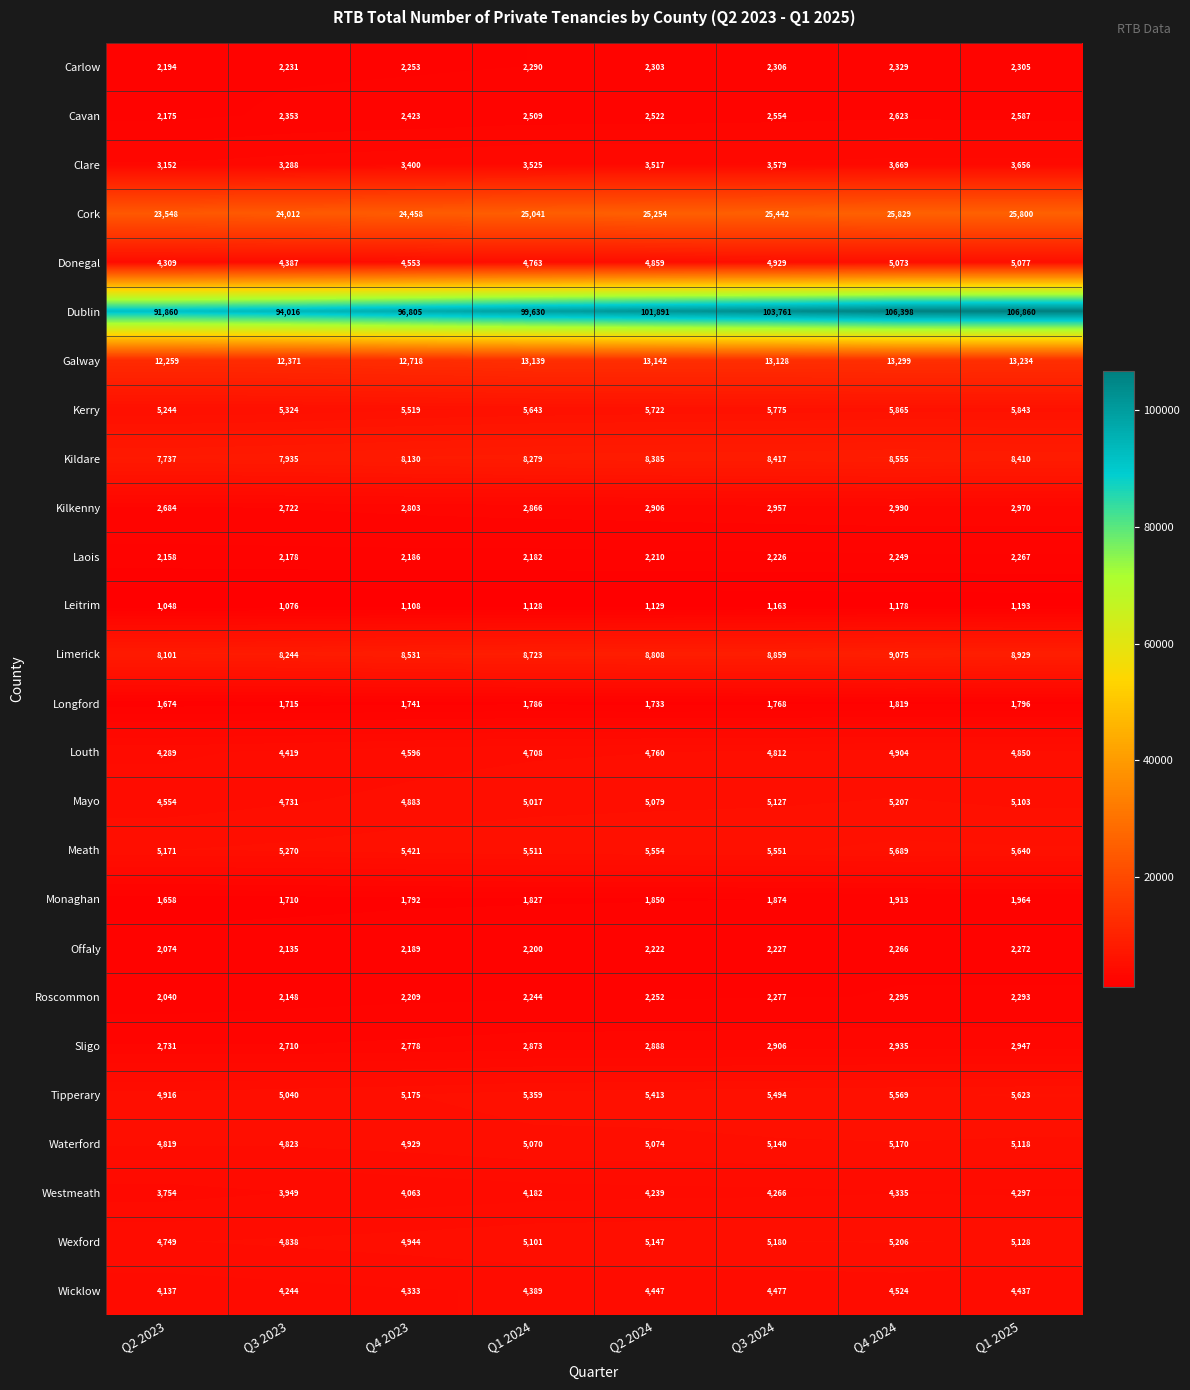

At Q2 2024, list the series in order from smallest to largest.

Leitrim, Longford, Monaghan, Laois, Offaly, Roscommon, Carlow, Cavan, Sligo, Kilkenny, Clare, Westmeath, Wicklow, Louth, Donegal, Waterford, Mayo, Wexford, Tipperary, Meath, Kerry, Kildare, Limerick, Galway, Cork, Dublin